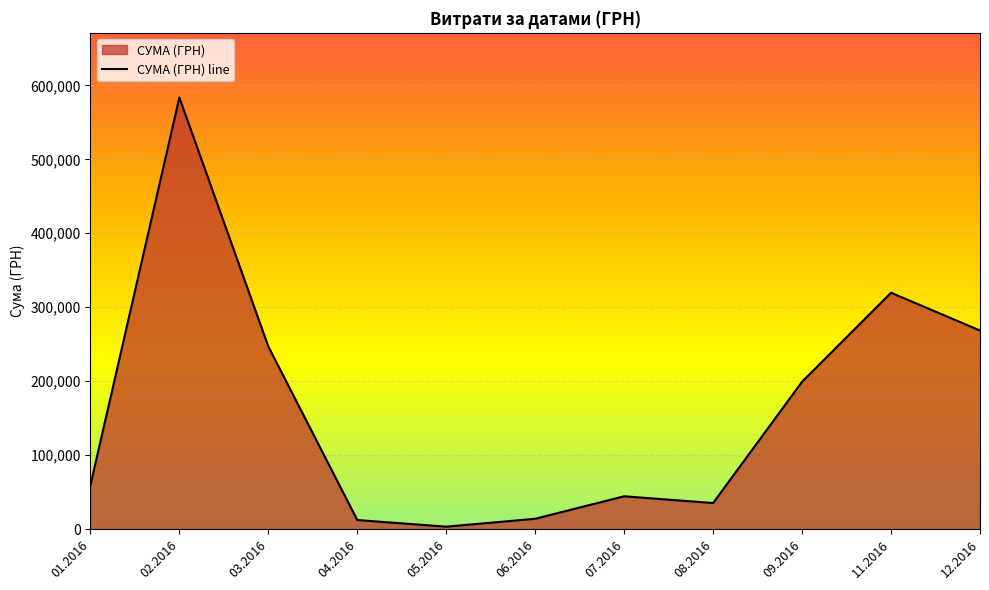

How many points are lower than both their immediate neighbors (excluding endpoints)?

2